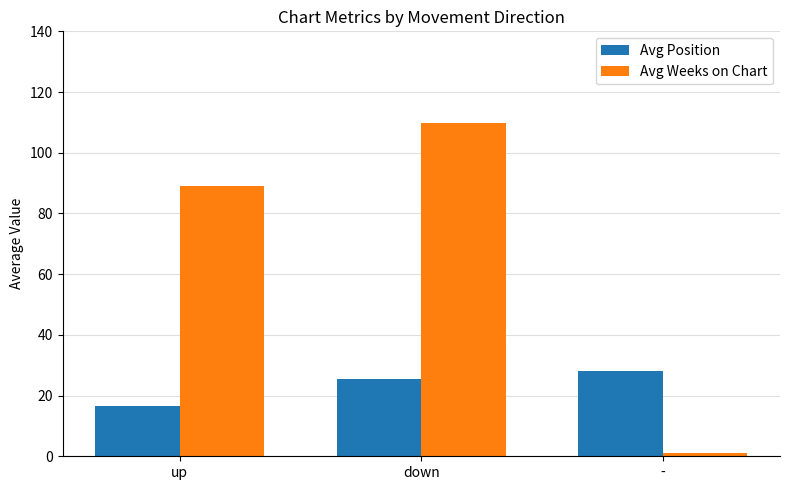

At which label is Avg Position closest to 22?

down